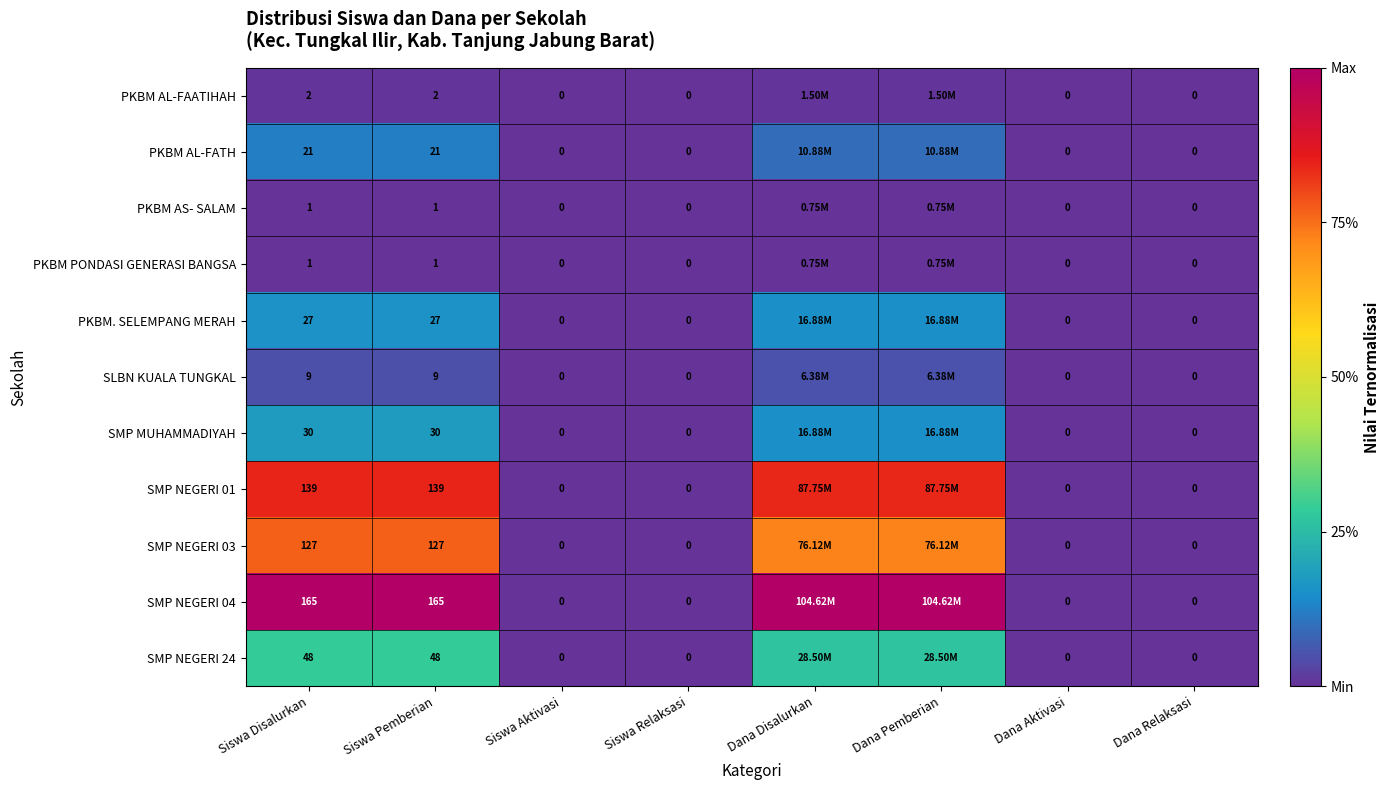

How many data points does each series have?

8